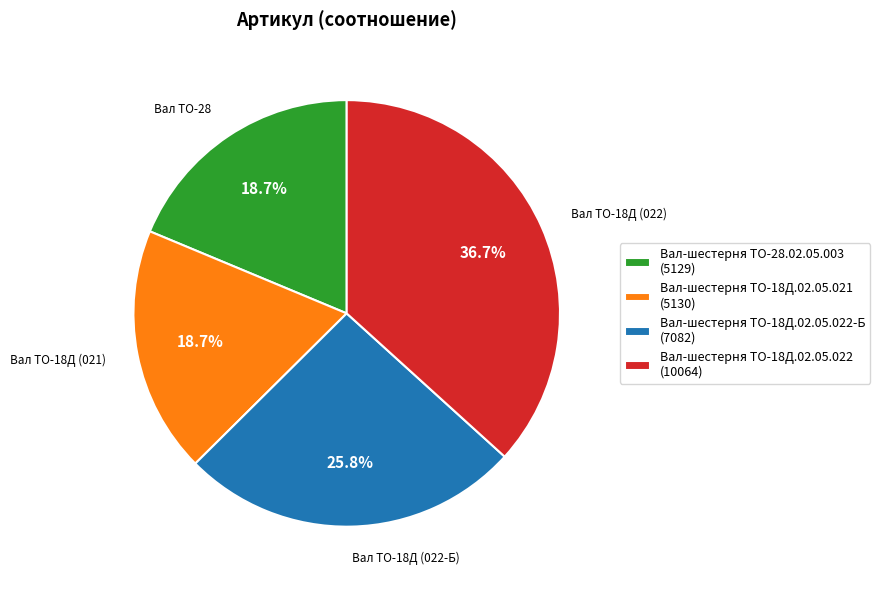

Which category has the biggest portion of the pie?

Вал-шестерня ТО-18Д.02.05.022 (10064)